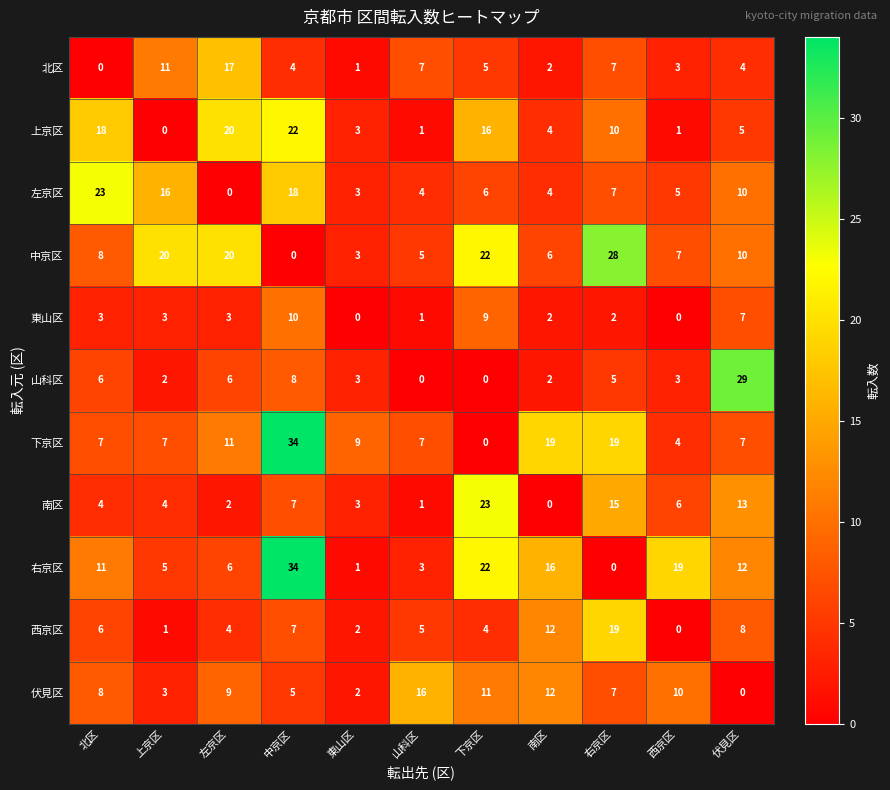

What is the average value of the 東山区 series?

4